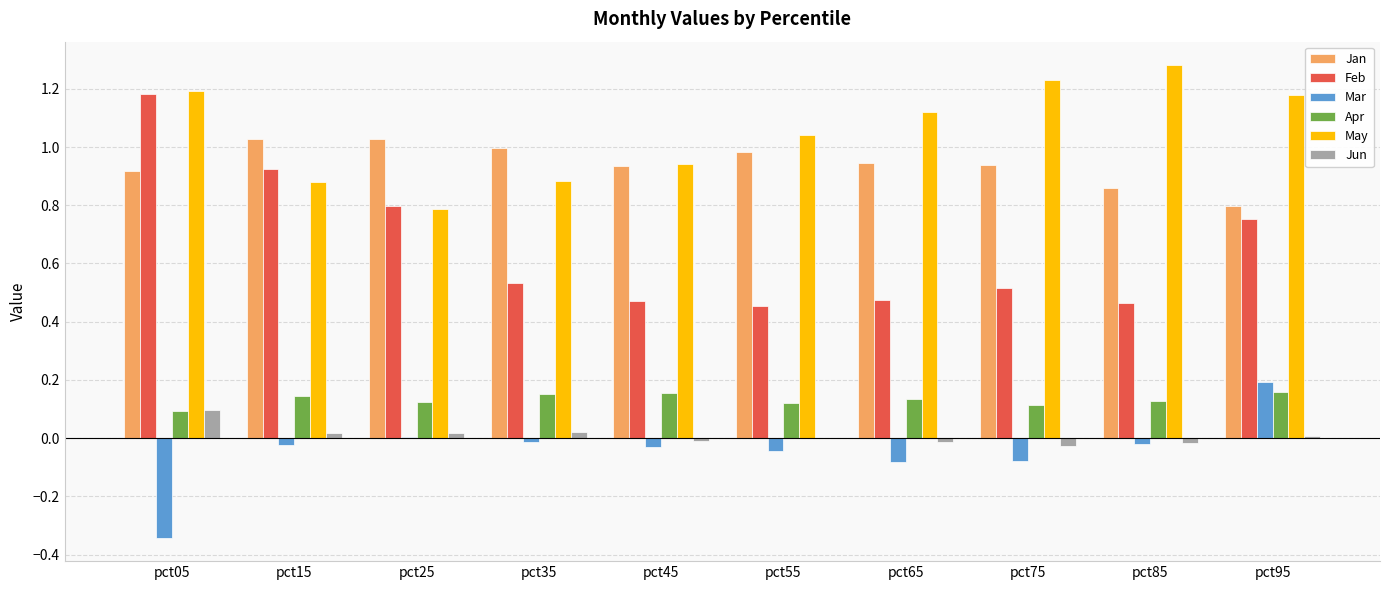

True or false: May has a value of 0.9 at pct15.

True